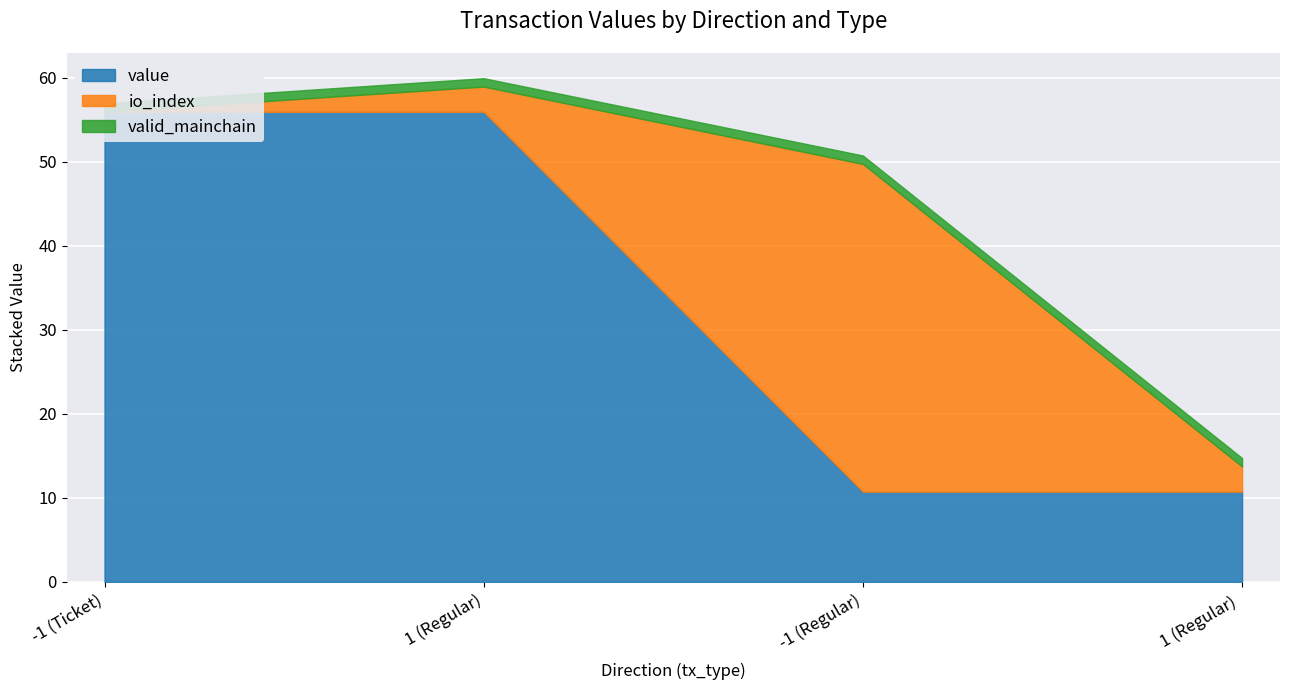

Reading left to right, transcribe all the data shown in this chart.

value: 55.9	55.9	10.7	10.7
io_index: 0.0	3.0	39.0	3.0
valid_mainchain: 1.0	1.0	1.0	1.0